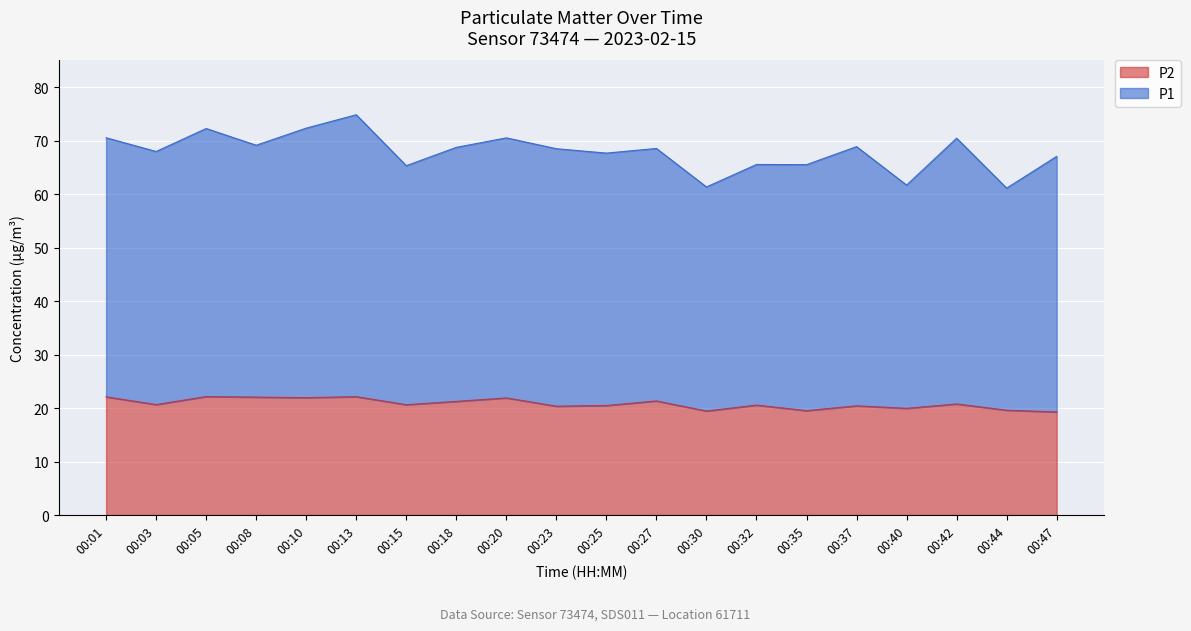

Rank the series at 00:30 from lowest to highest value.

P2, P1